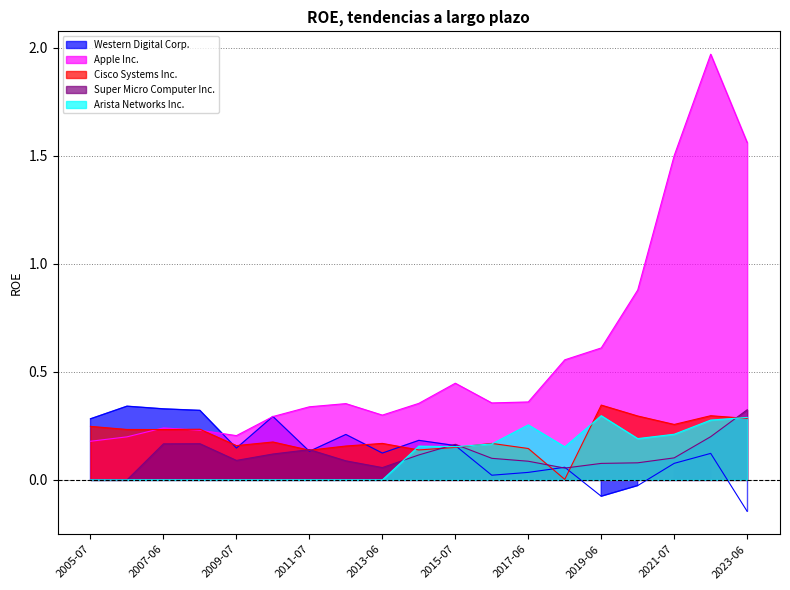

True or false: Arista Networks Inc. and Apple Inc. cross at least once.

False